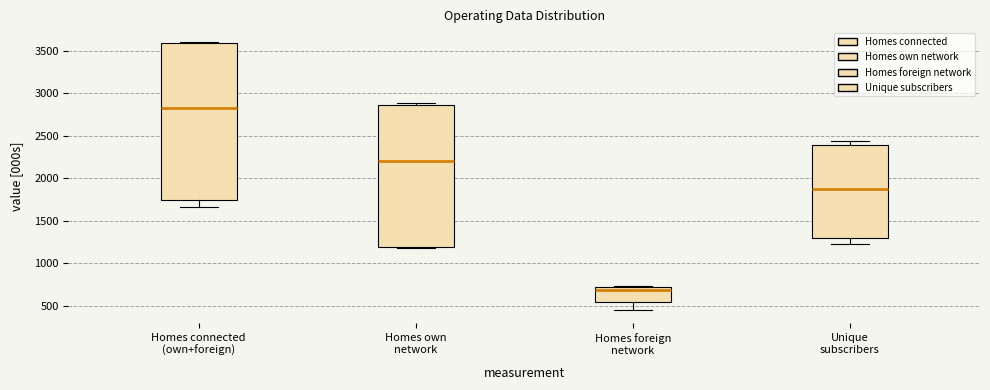

Reading left to right, transcribe this box plot: for each box, give where its median line is, the range the box spans, and where its two whiskers end, as read against the y-axis. The values are not printed on the chart, so give them approximately, as read against the axis.

Homes connected (own+foreign): median 2850, box 1750 to 3600, whiskers 1650 to 3600
Homes own network: median 2200, box 1200 to 2850, whiskers 1200 to 2900
Homes foreign network: median 700, box 550 to 750, whiskers 450 to 750
Unique subscribers: median 1850, box 1300 to 2400, whiskers 1200 to 2450